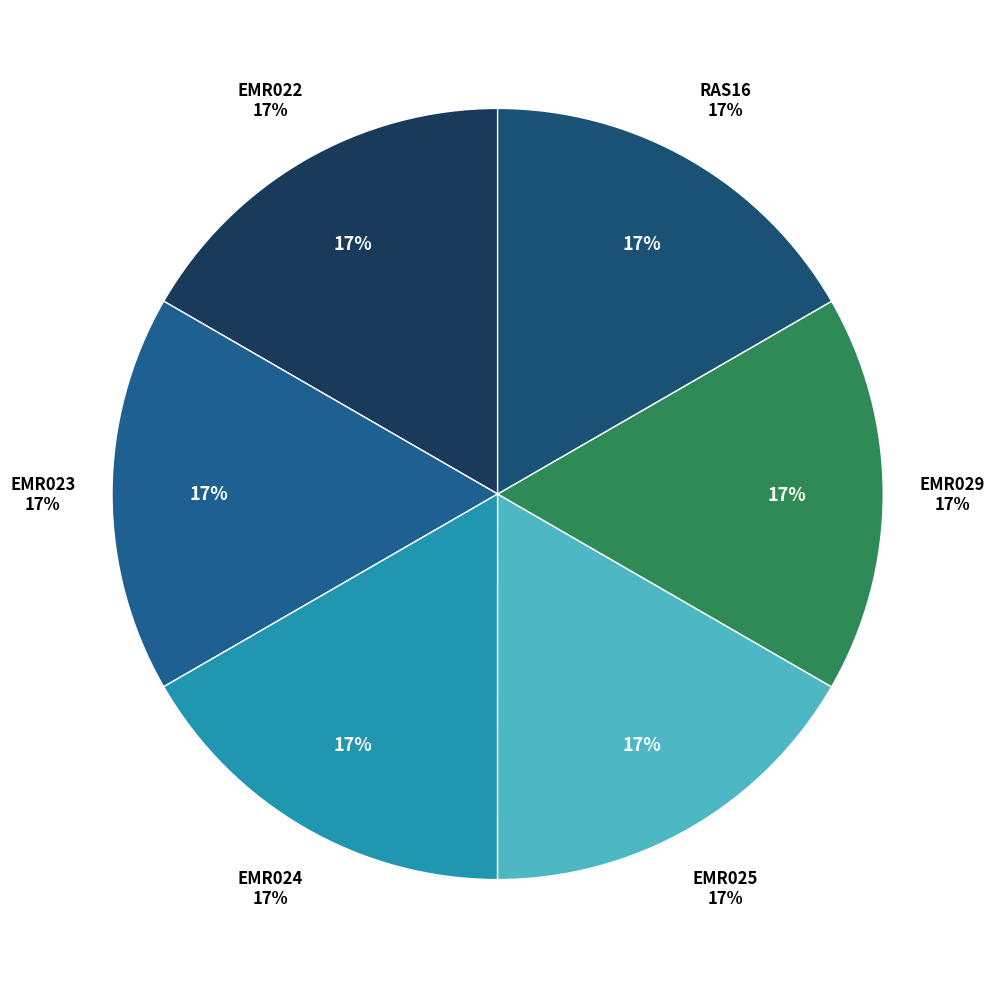

How many slices are in this pie chart?

6